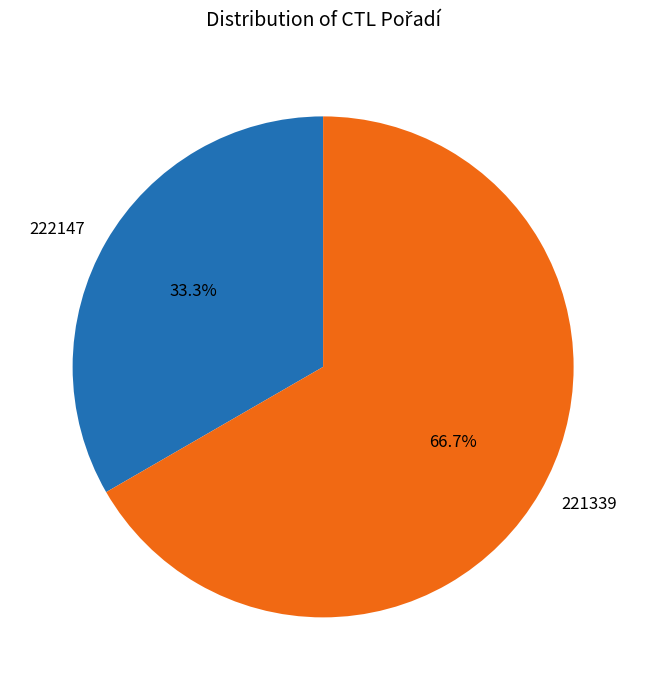

Rank the categories by value from lowest to highest.

222147, 221339